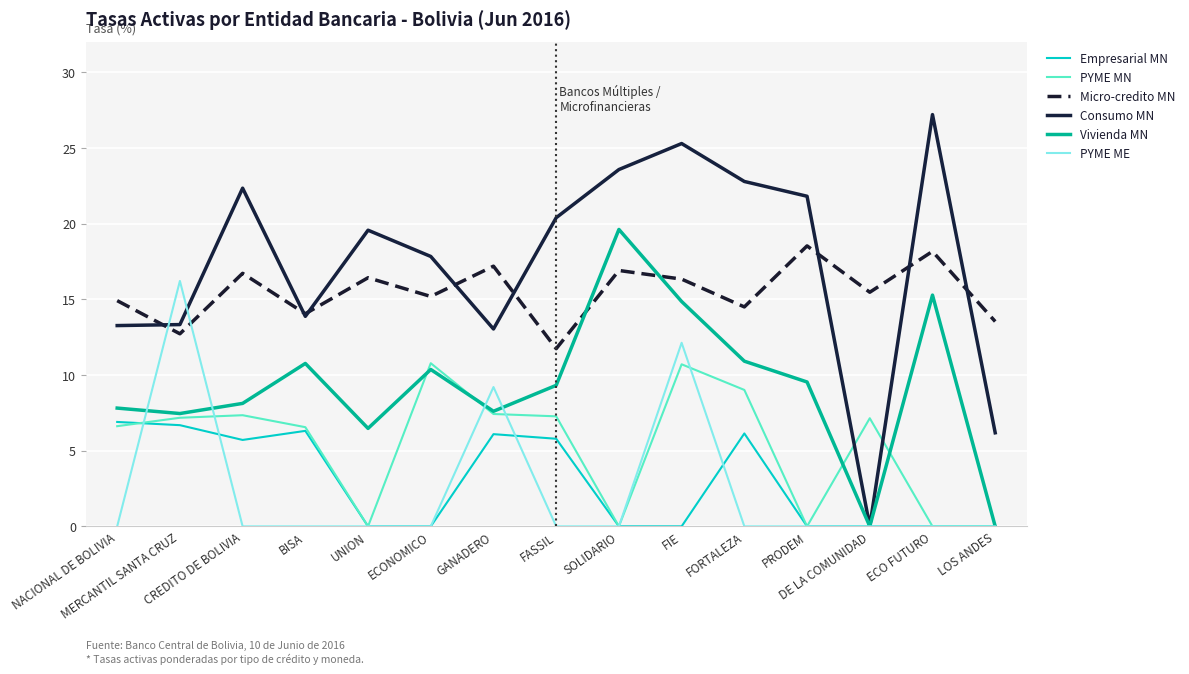

At how many categories does at least one series exceed 5?

15